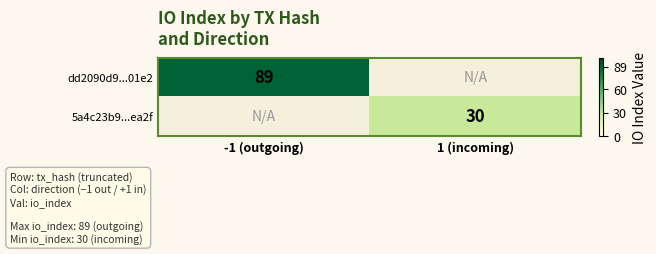

Count the number of data series in this chart.

2